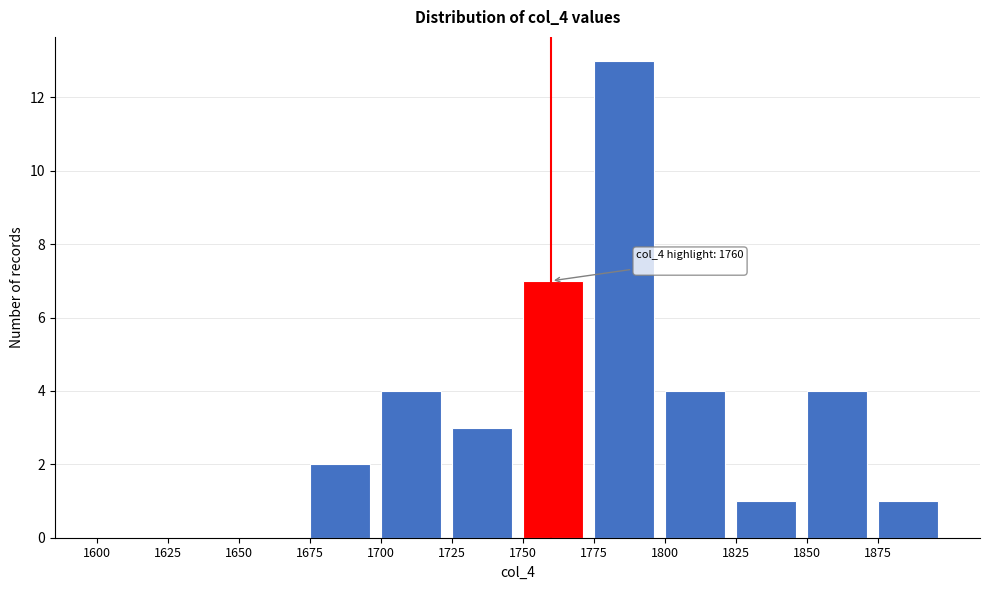

Over which range of the x-axis is the bar tallest?

1775 to 1800